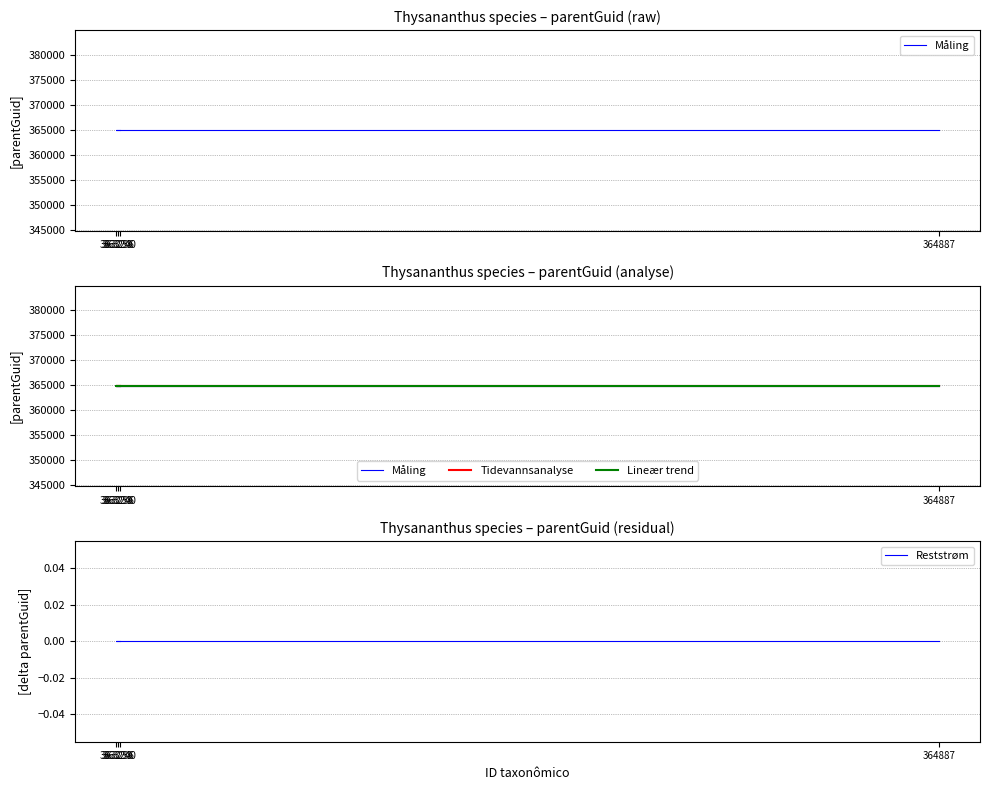

What is the label of the 2nd point from the left?

363236